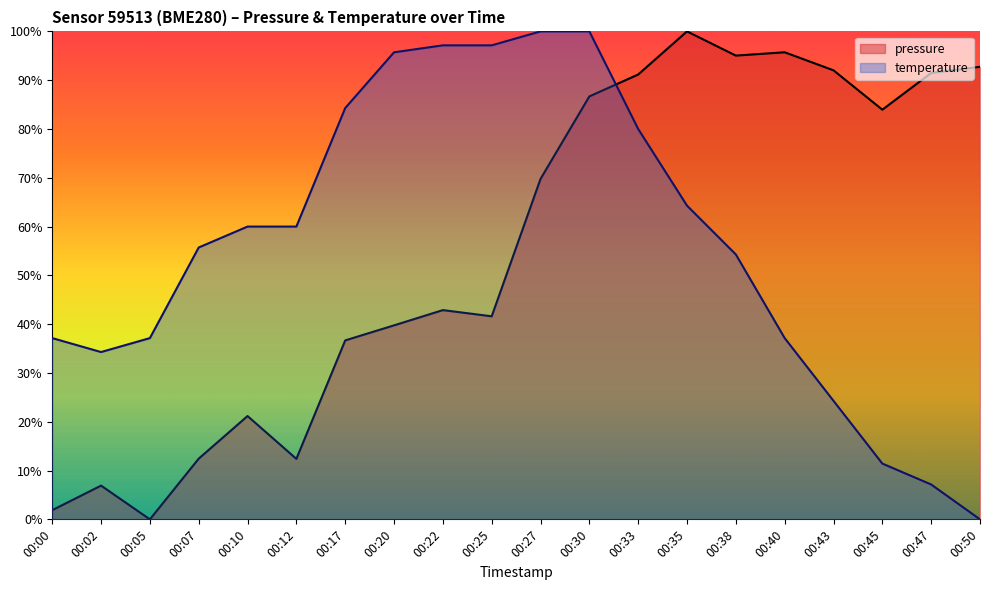

Is the value of pressure at 00:05 greater than the value of temperature at 00:00?

No